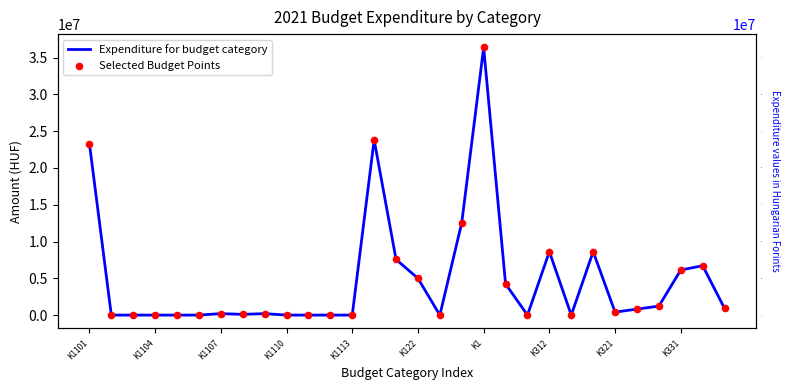

What are all the series names shown in the legend?

Expenditure for budget category, Selected Budget Points